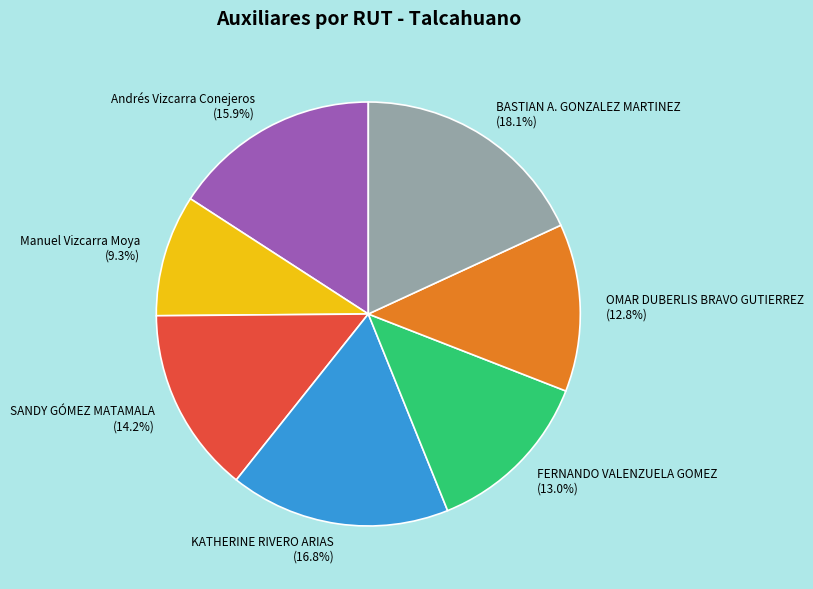

The OMAR DUBERLIS BRAVO GUTIERREZ slice represents 13% of the pie. True or false?

True